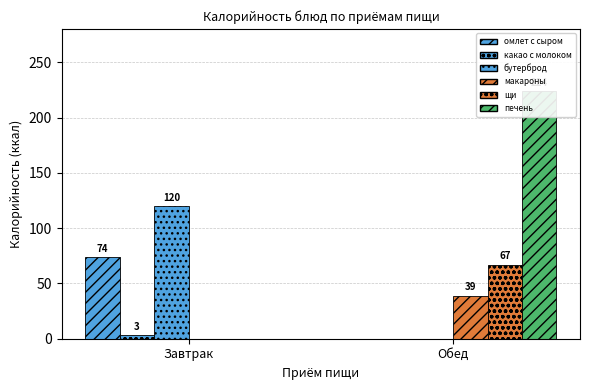

Which series has the largest total across all categories?

печень тушённая в сметанном соусе